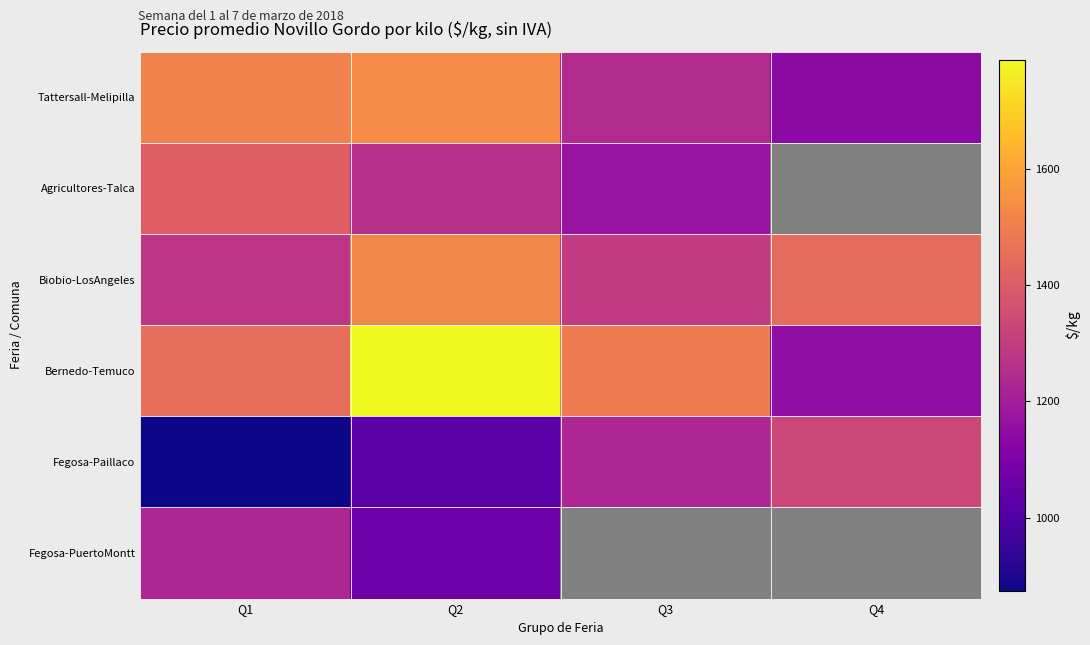

What is the difference between the highest and lowest values at Q3?

323.2